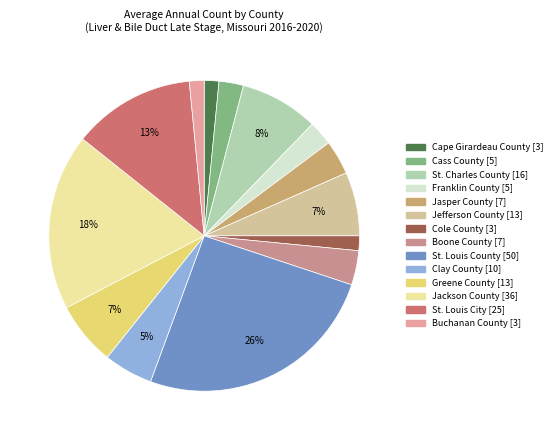

What portion of the pie excludes Franklin County?

97.4%